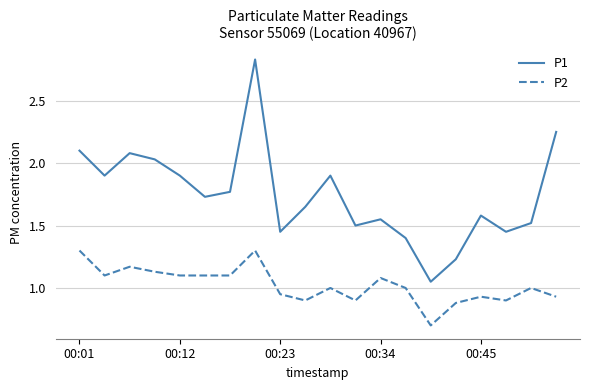

List the series in order of their overall mean, lowest first.

P2, P1